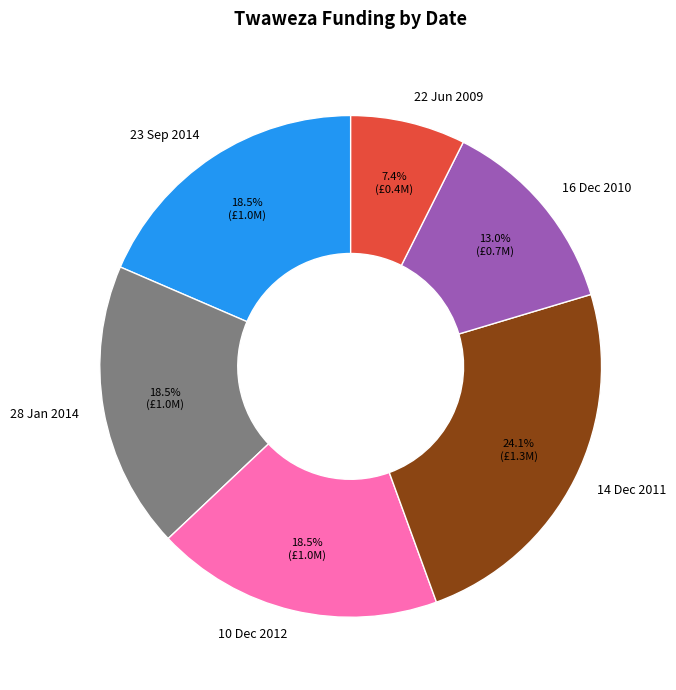

Between 28 Jan 2014 and 22 Jun 2009, which is larger?

28 Jan 2014